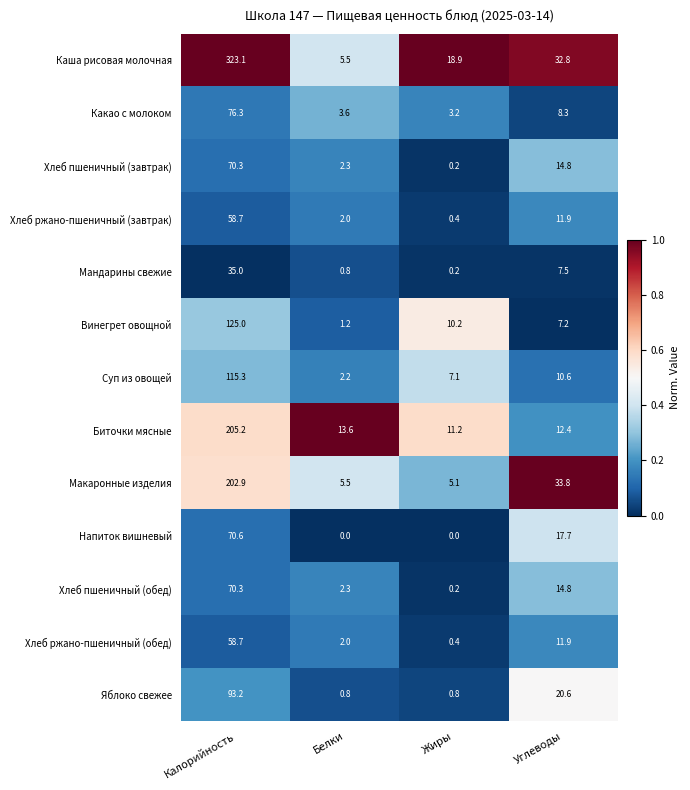

At how many categories does at least one series exceed 0?

4